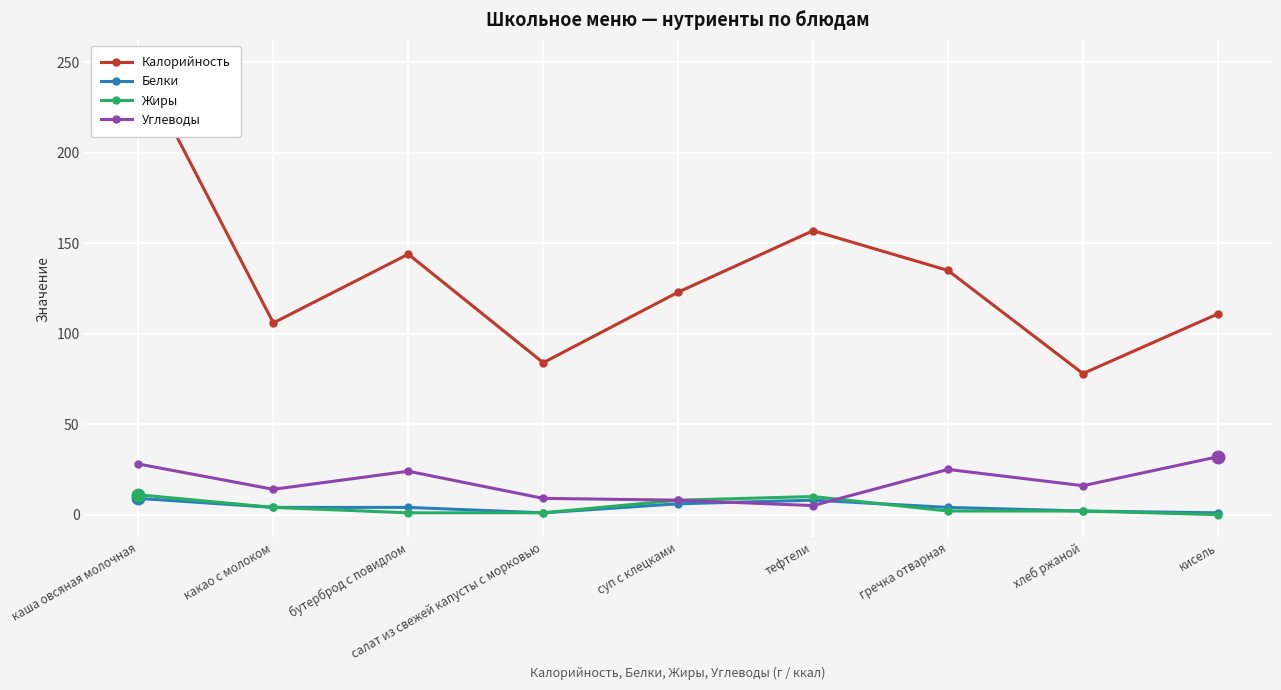

Which category has the highest value across all series?

каша овсяная молочная